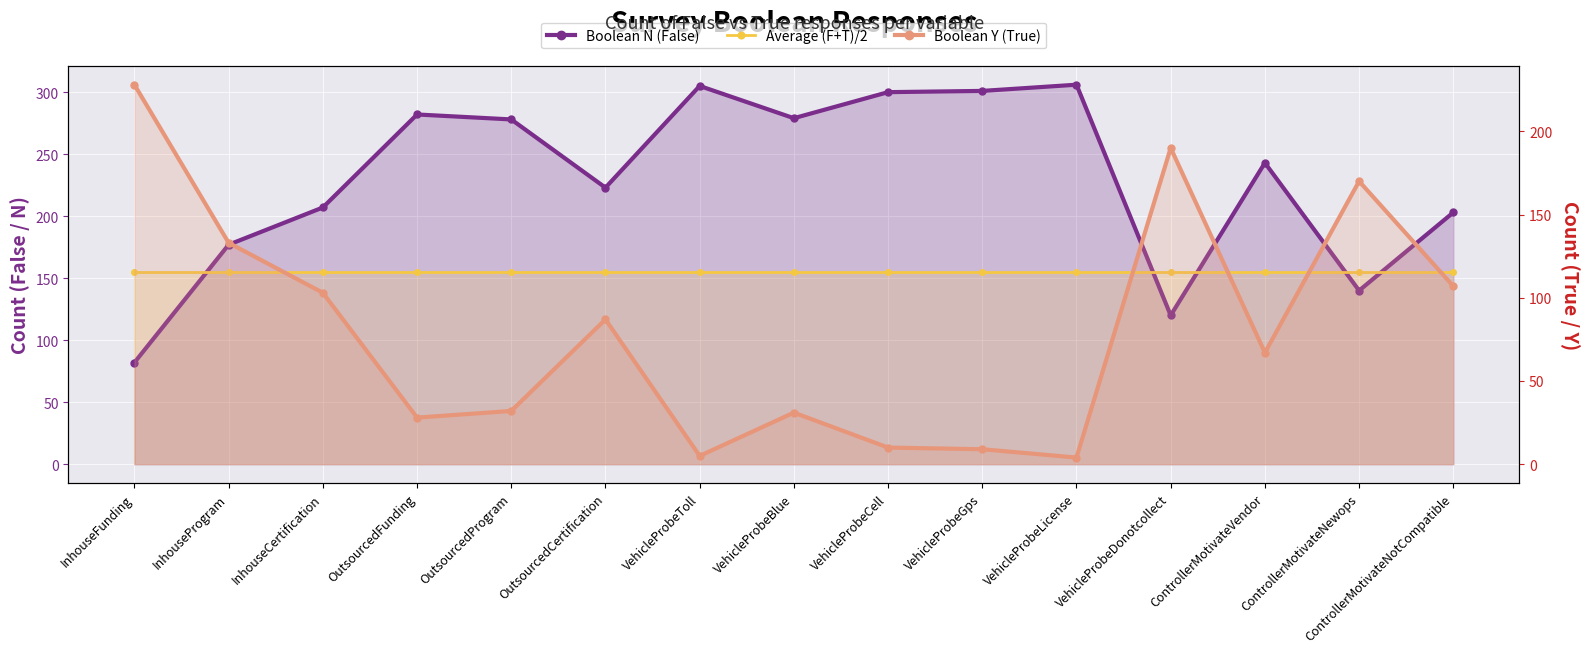

How many values in the Boolean N (False) series are below 243?

7